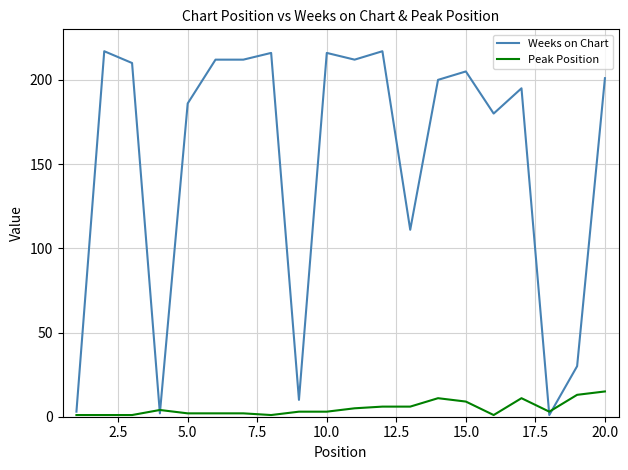

Which series has the largest total across all categories?

Weeks on Chart